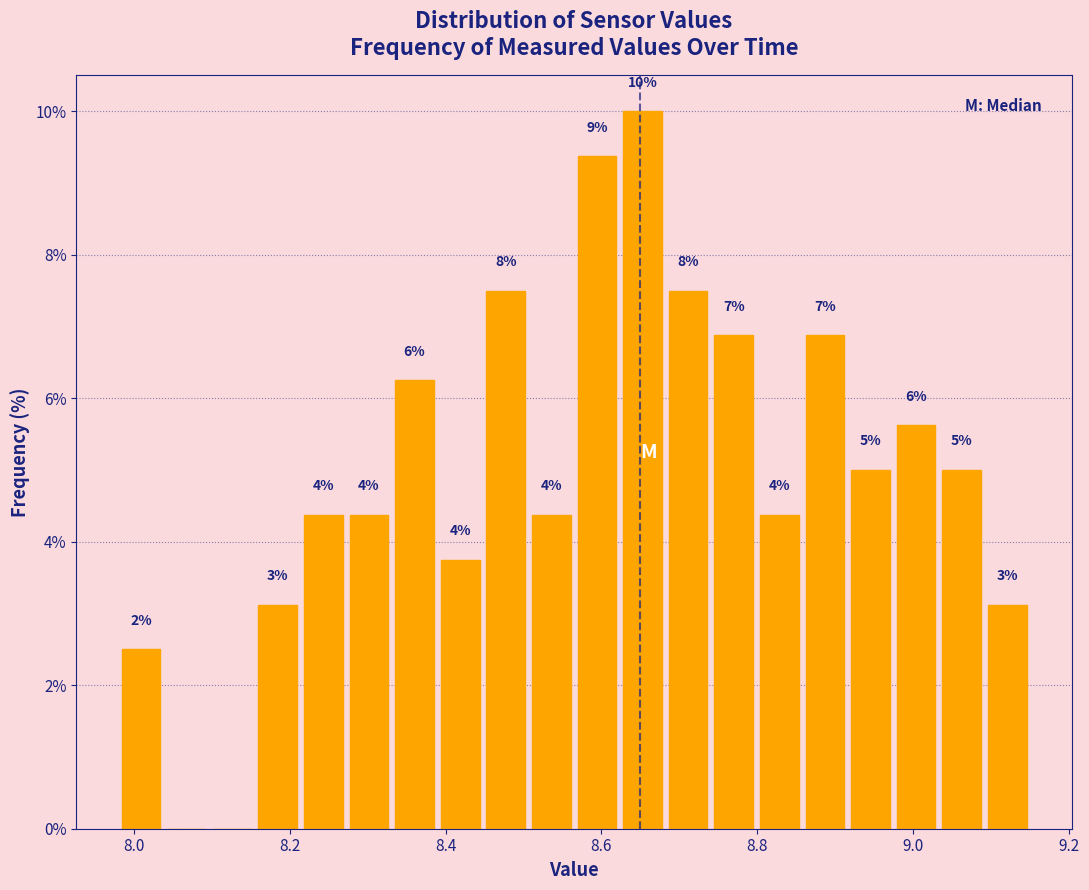

Around what value on the x-axis is the tallest bar? Give the approximate position of its centre, as read against the axis.

8.66